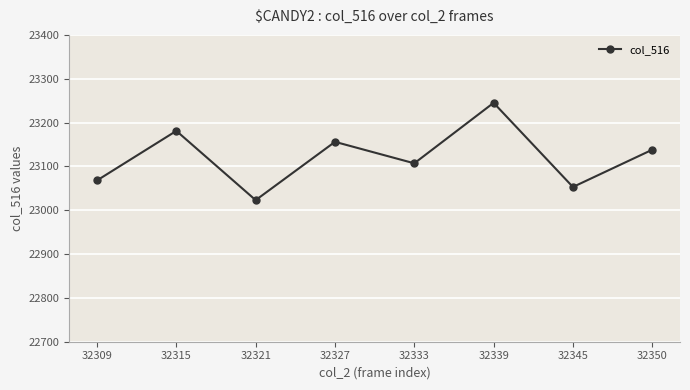

List the labels in order of value, largest first.

32339, 32315, 32327, 32350, 32333, 32309, 32345, 32321